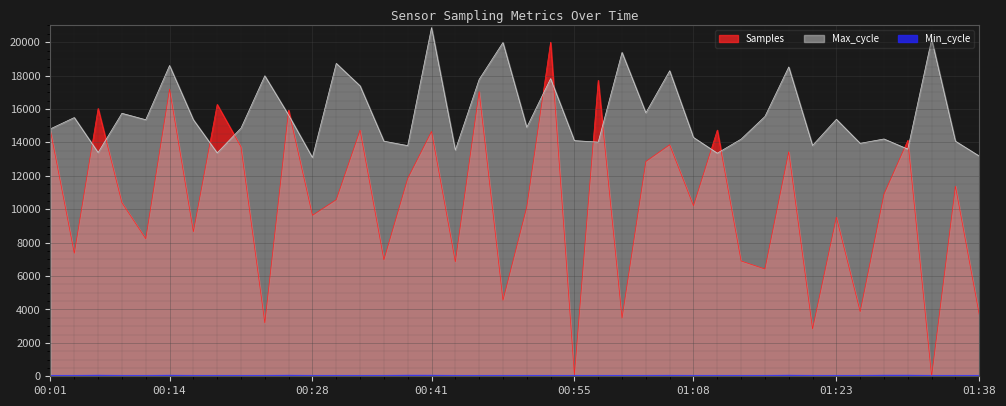

How many values in the Min_cycle series are below 59?

3